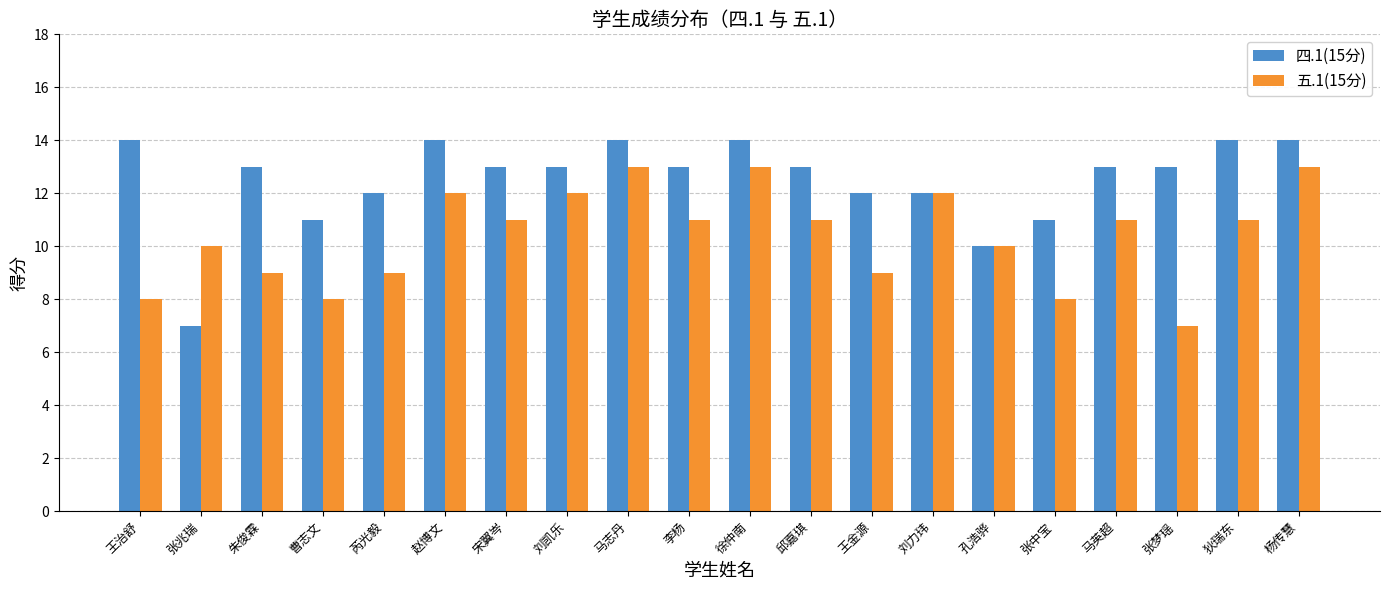

What is the difference between the highest and lowest values at 马英超?

2